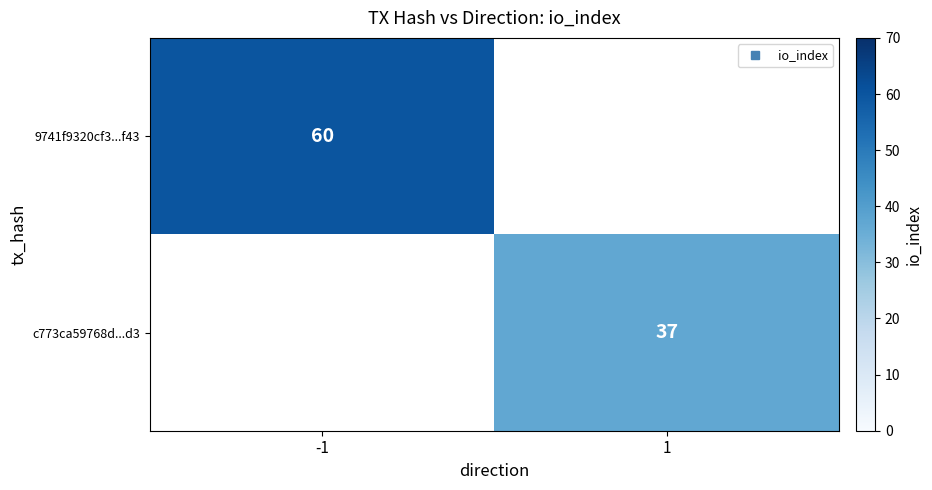

Count the number of data series in this chart.

2